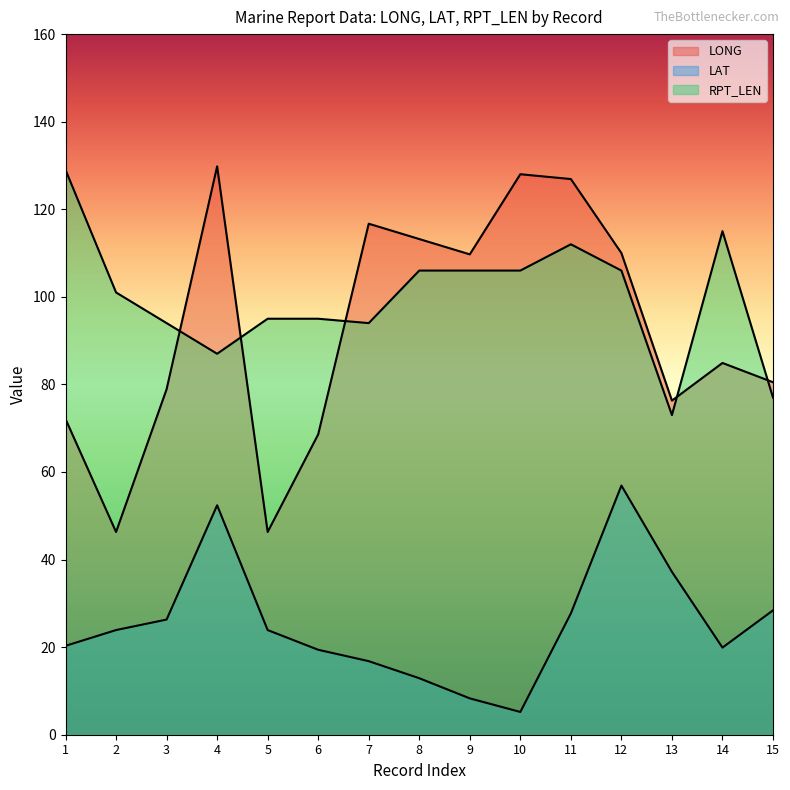

Reading right to left, list all the values displayed in this chart.

LONG: 15=80.5	14=84.9	13=76.3	12=110.0	11=126.9	10=128.0	9=109.7	8=113.2	7=116.7	6=68.6	5=46.3	4=129.8	3=78.9	2=46.3	1=72.1
LAT: 15=28.4	14=19.9	13=37.2	12=56.9	11=27.7	10=5.2	9=8.3	8=12.9	7=16.8	6=19.4	5=23.9	4=52.4	3=26.3	2=23.9	1=20.3
RPT_LEN: 15=77.0	14=115.0	13=73.0	12=106.0	11=112.0	10=106.0	9=106.0	8=106.0	7=94.0	6=95.0	5=95.0	4=87.0	3=94.0	2=101.0	1=129.0